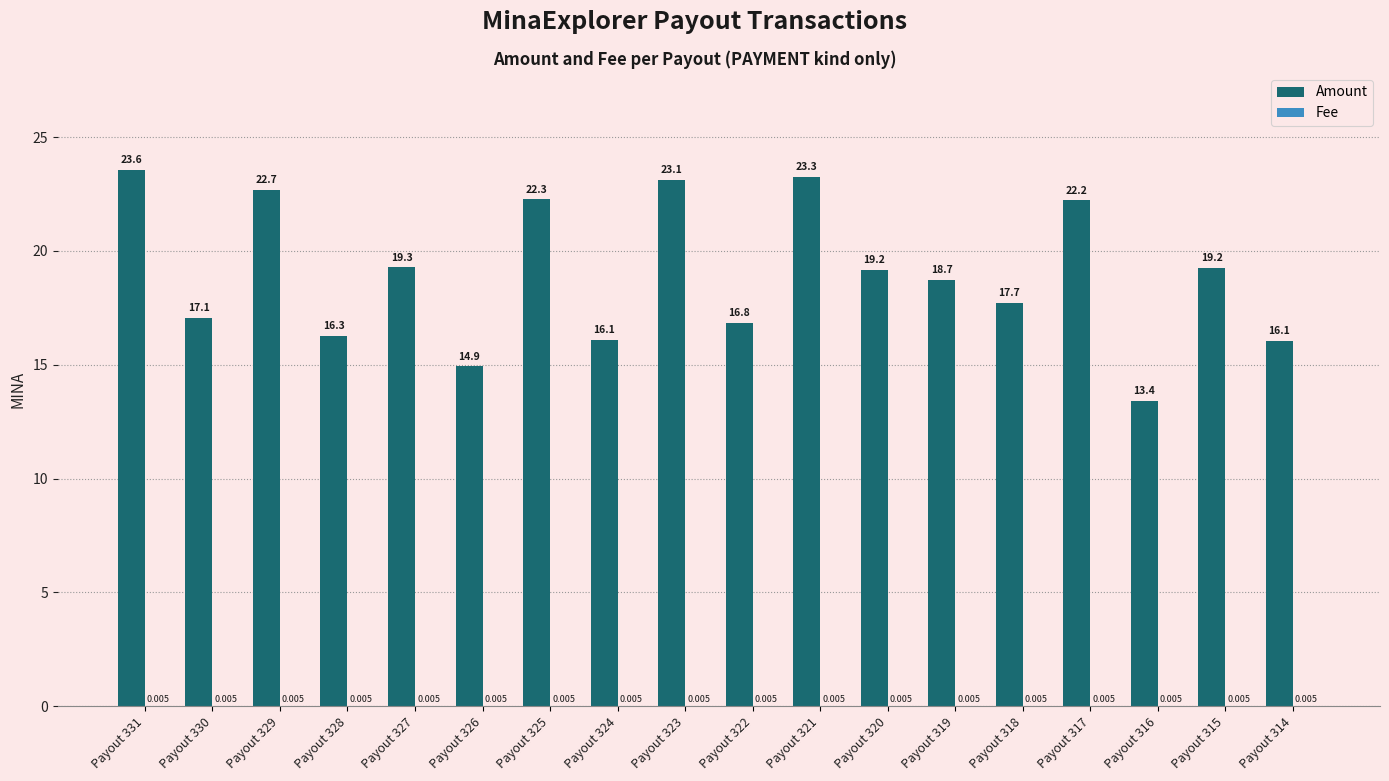

What is the total value across all series at Payout 320?

19.2